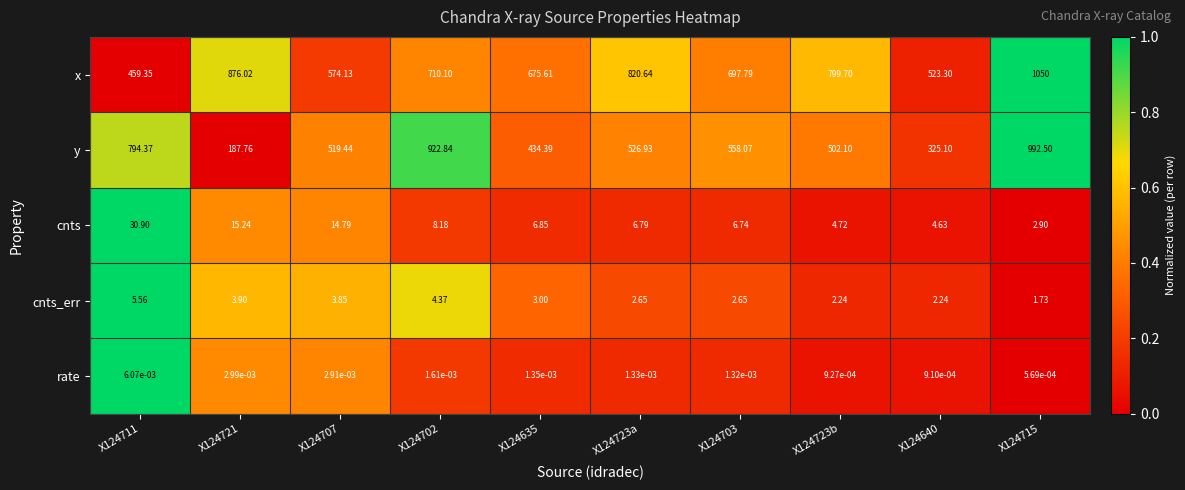

Which series has the largest total across all categories?

x